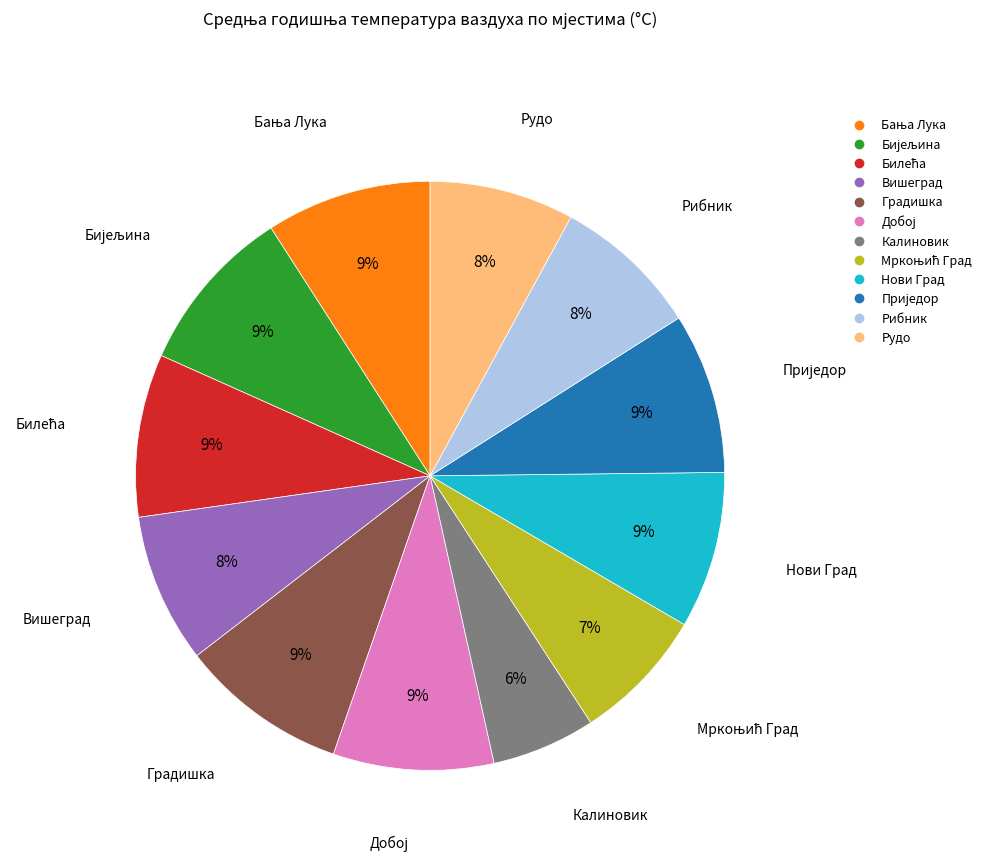

Do Вишеград and Рудо together represent more than half of the pie?

No